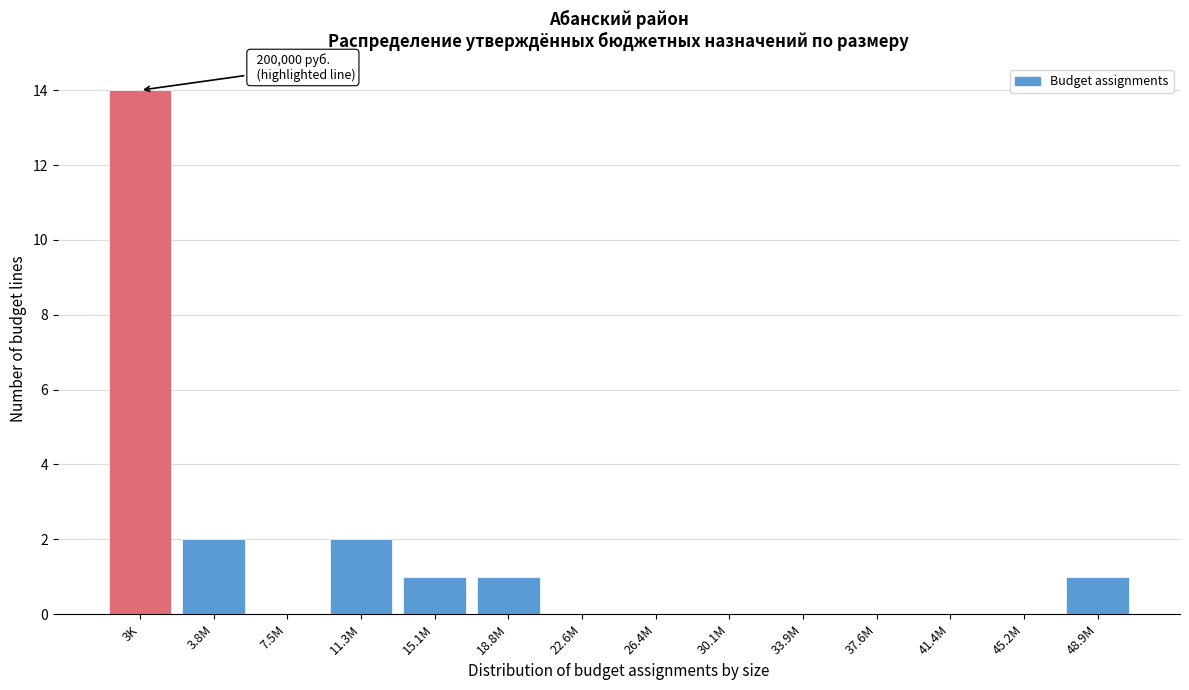

Reading left to right, what are all the values shown in this chart?

3K=14	3.8M=2	7.5M=0	11.3M=2	15.1M=1	18.8M=1	22.6M=0	26.4M=0	30.1M=0	33.9M=0	37.6M=0	41.4M=0	45.2M=0	48.9M=1